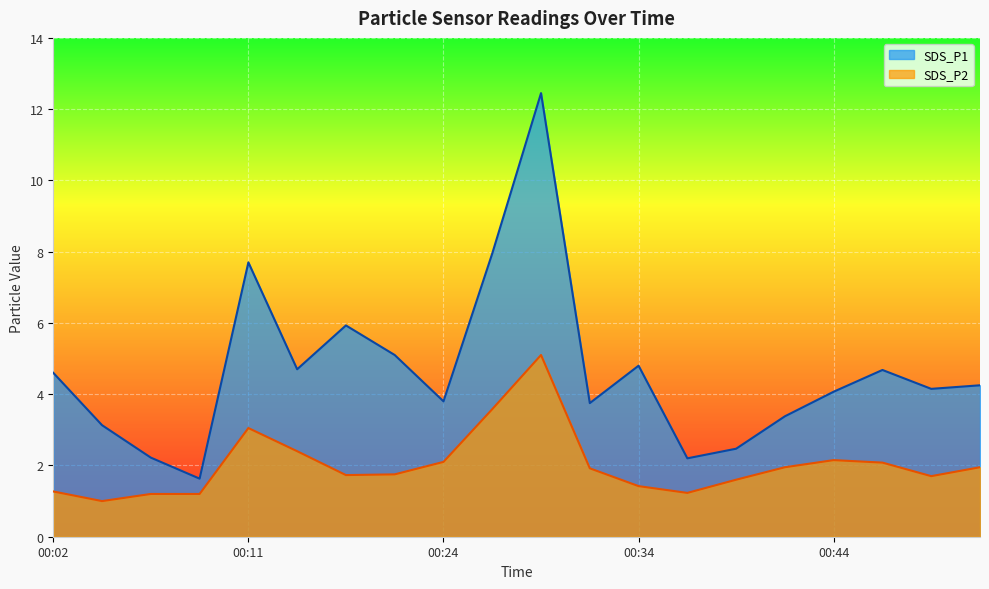

What is the value of the SDS_P1 point at the 9th from the left?

3.8